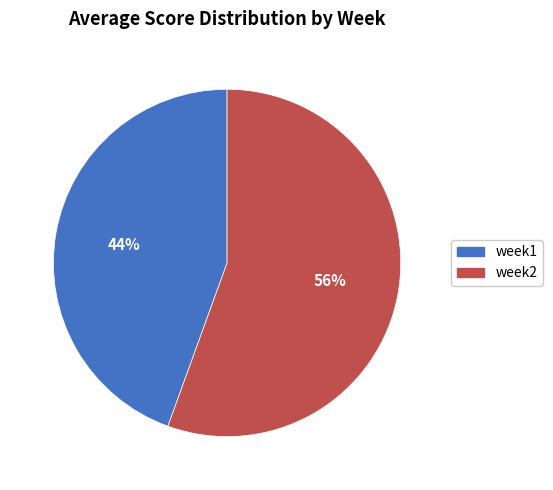

Do week2 and week1 together represent more than half of the pie?

Yes